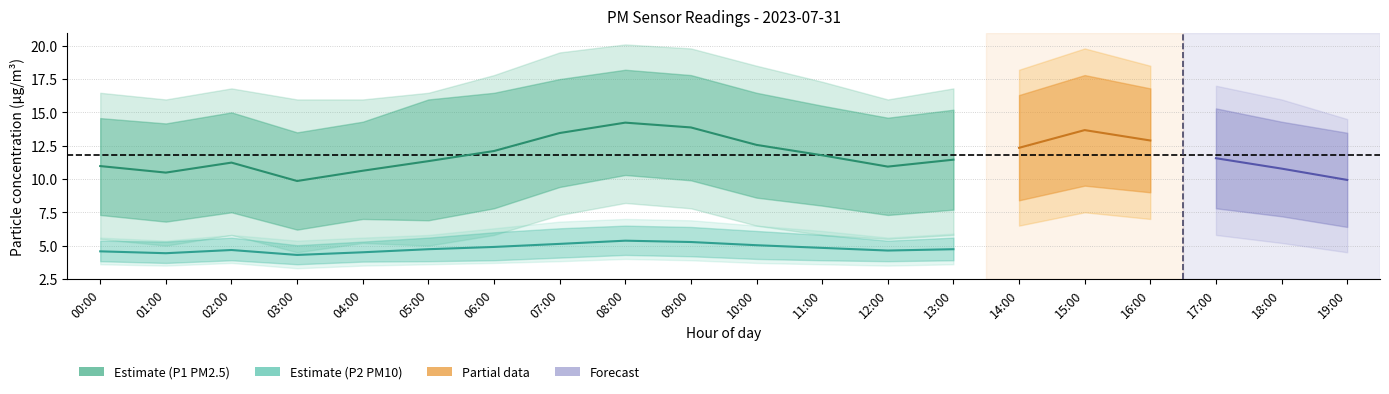

Which series changed the most between 05:00 and 11:00?

P1 (PM2.5)